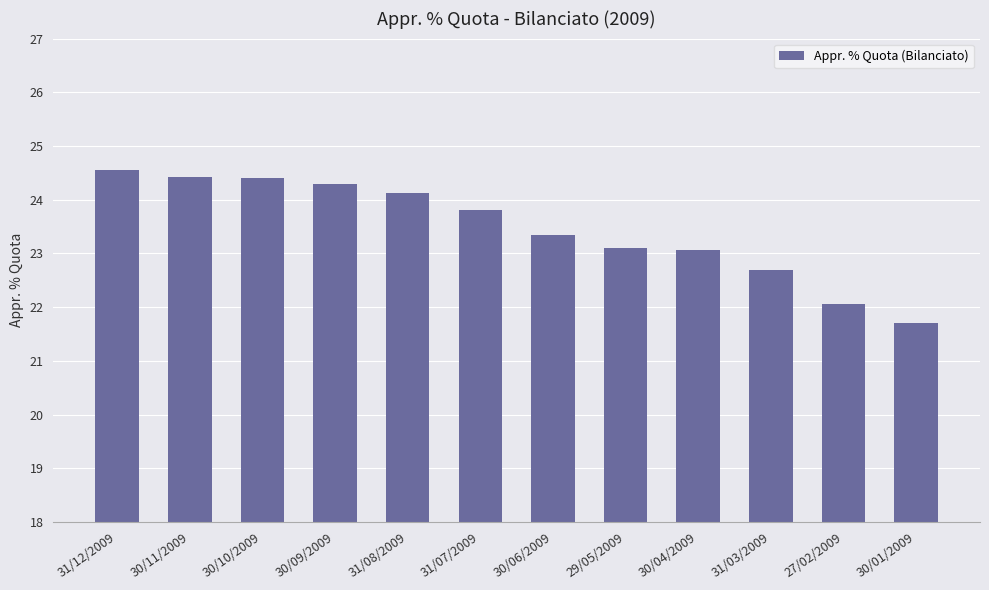

The chart shows a value of 22.1 at 27/02/2009. True or false?

True